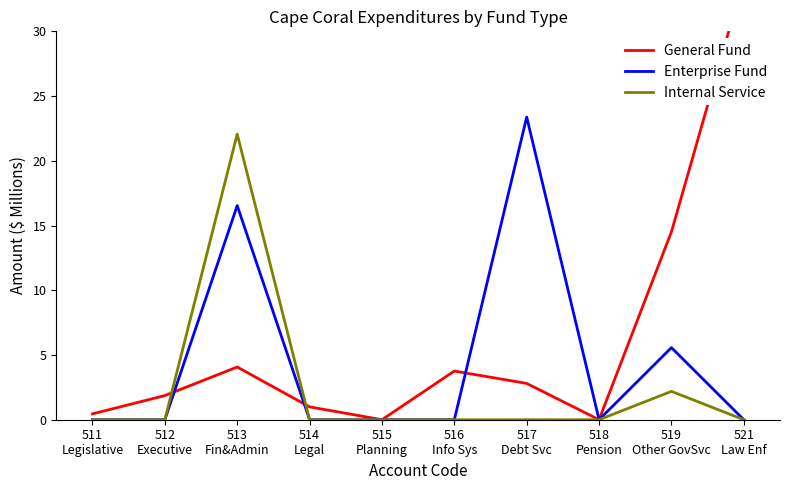

How many values in the General Fund series exceed 2?

5